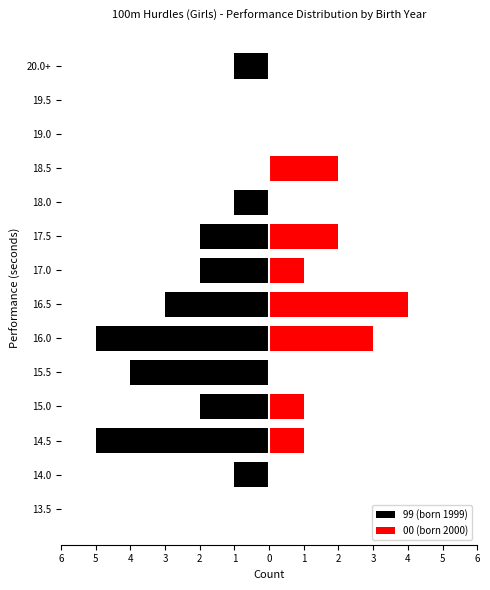

How many bars are there in each group?

2